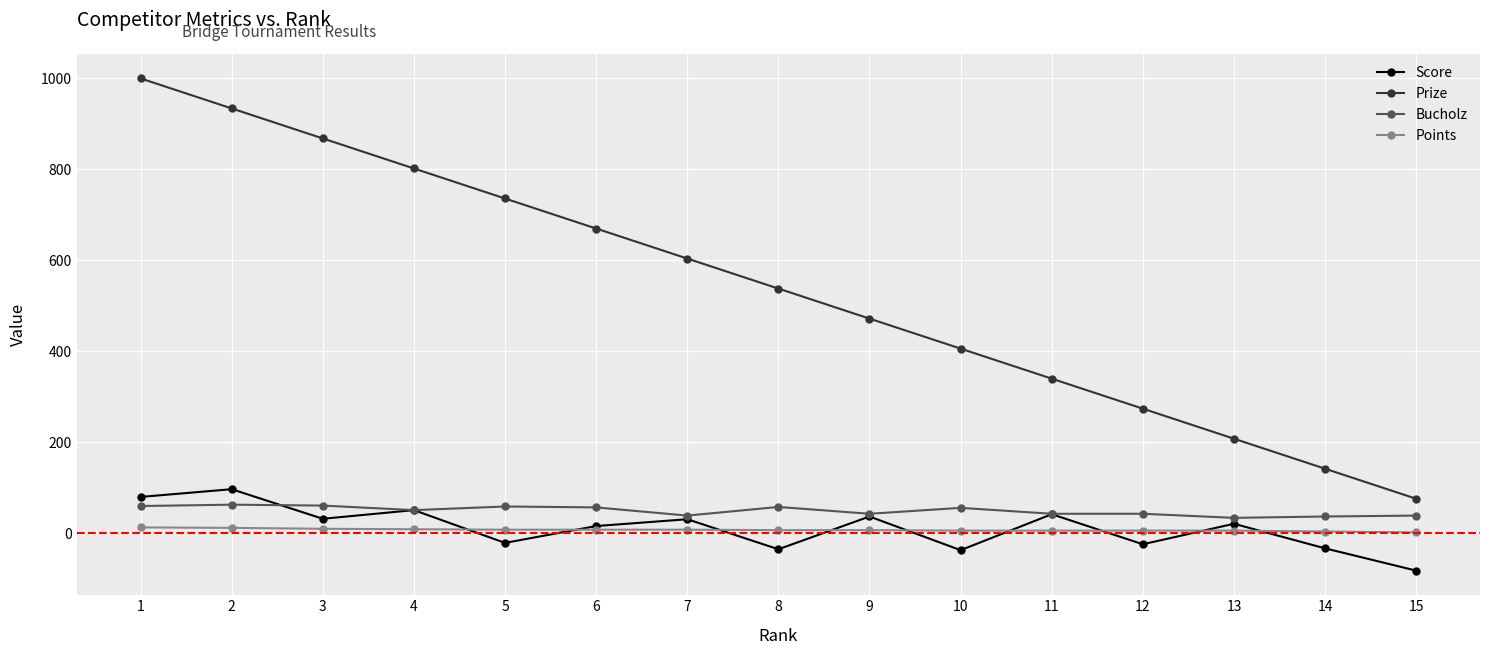

True or false: Points and Prize intersect in this chart.

False